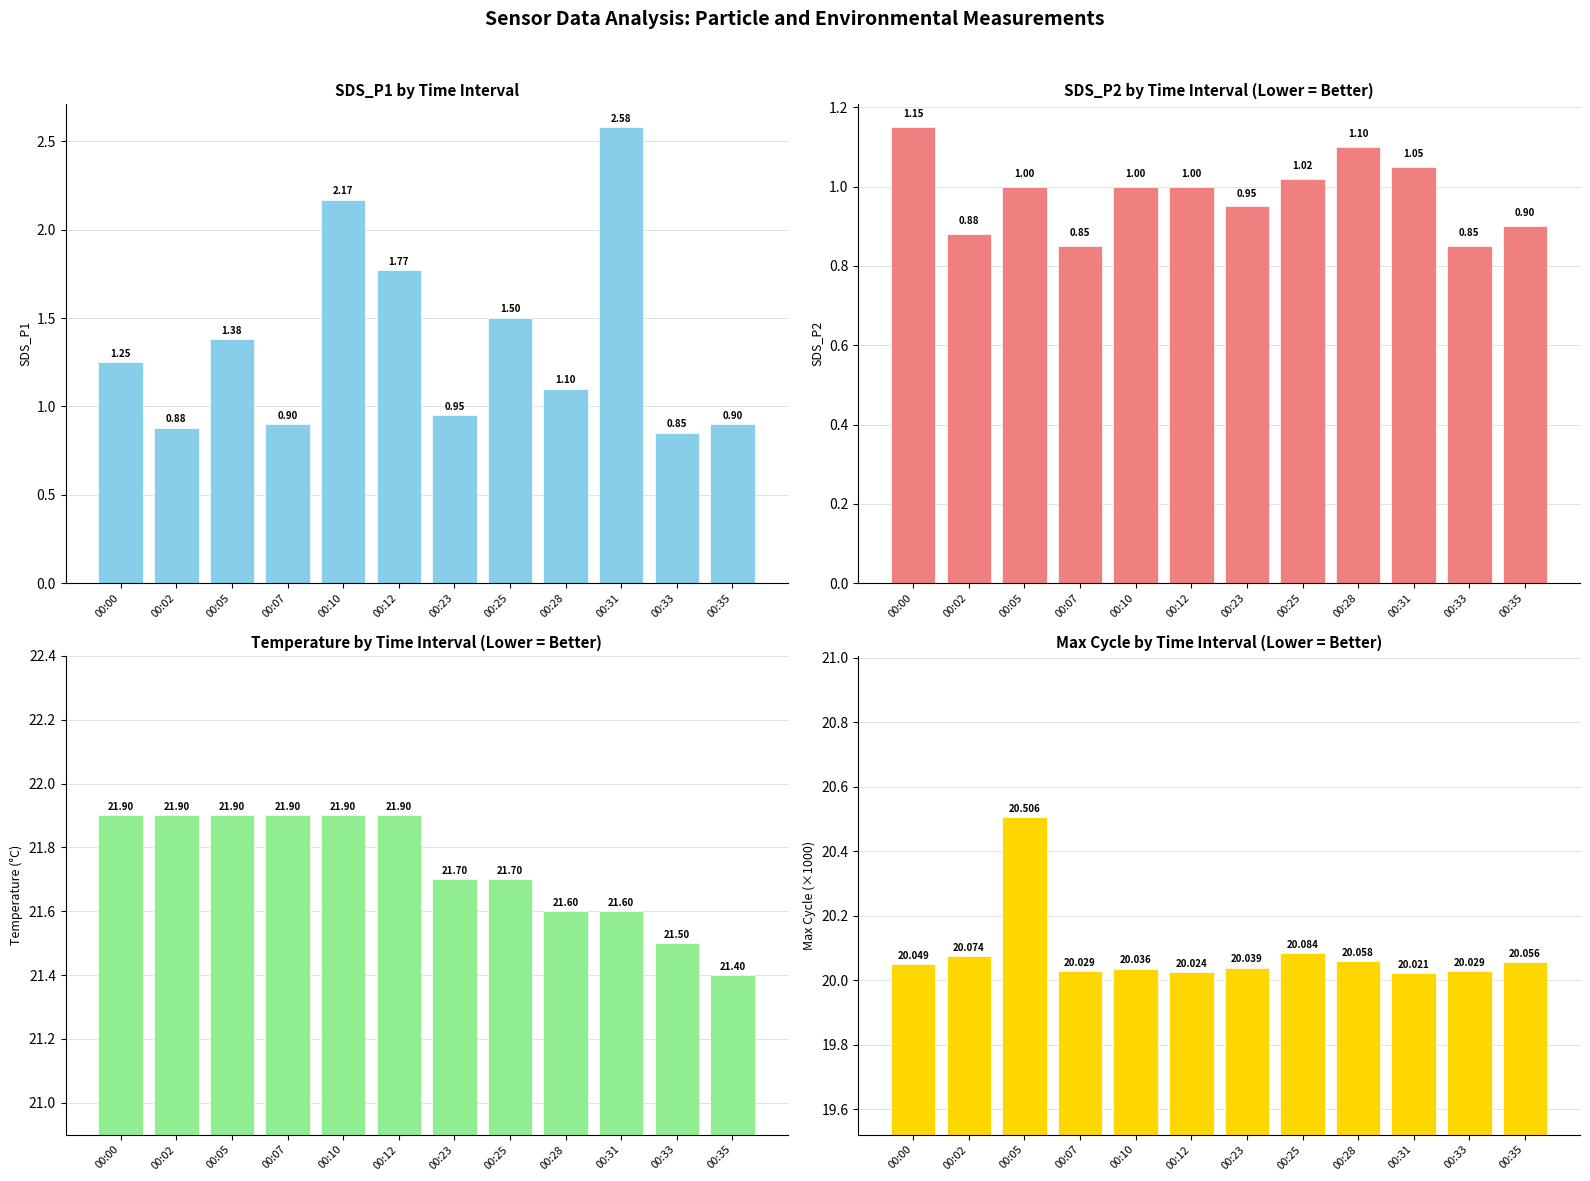

What is the difference between the highest and lowest values at 00:35?

20.5